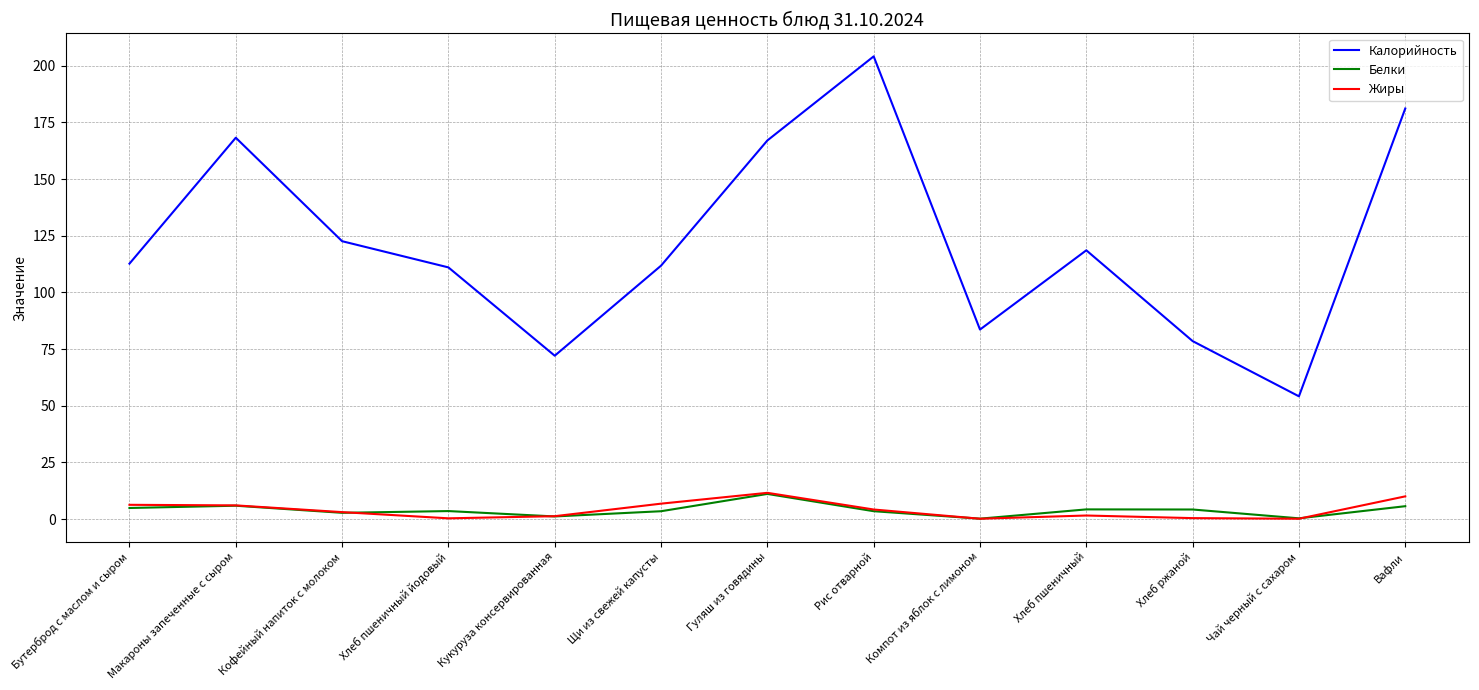

What is the average value of the Калорийность series?

122.0